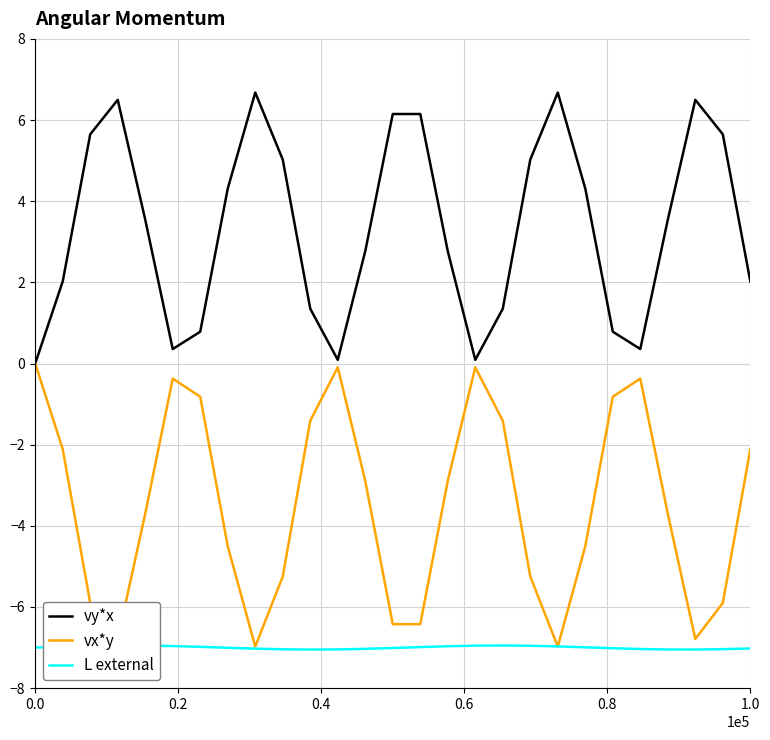

Which series has the largest total across all categories?

vy*x